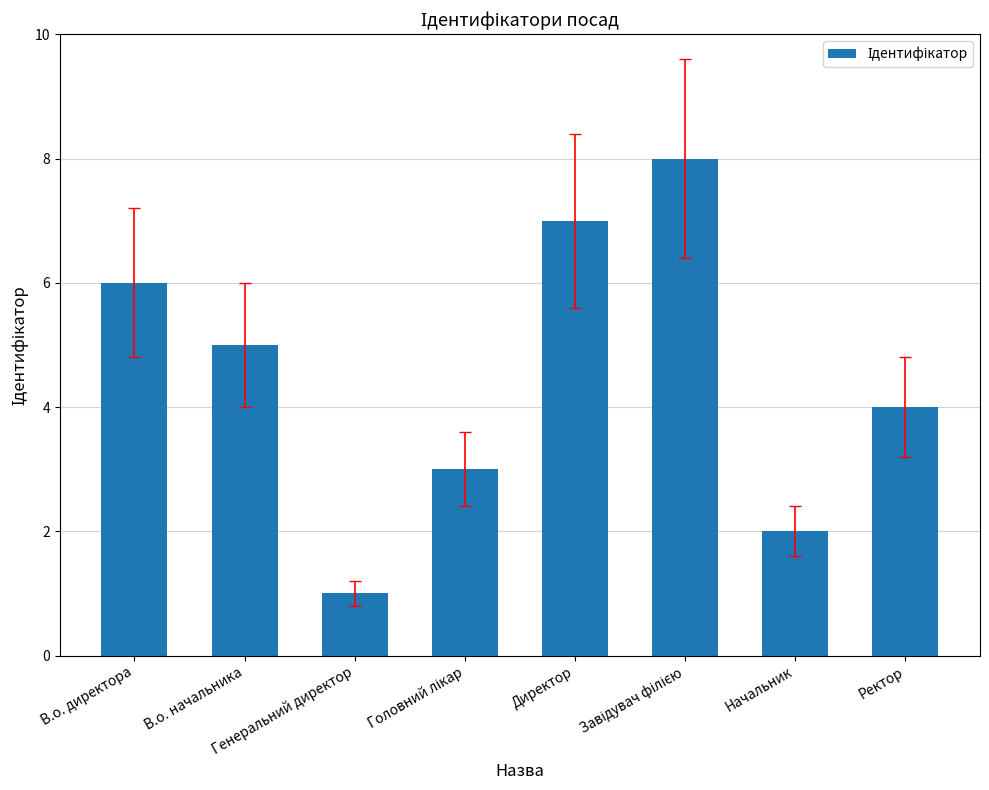

How many values are below 5?

4